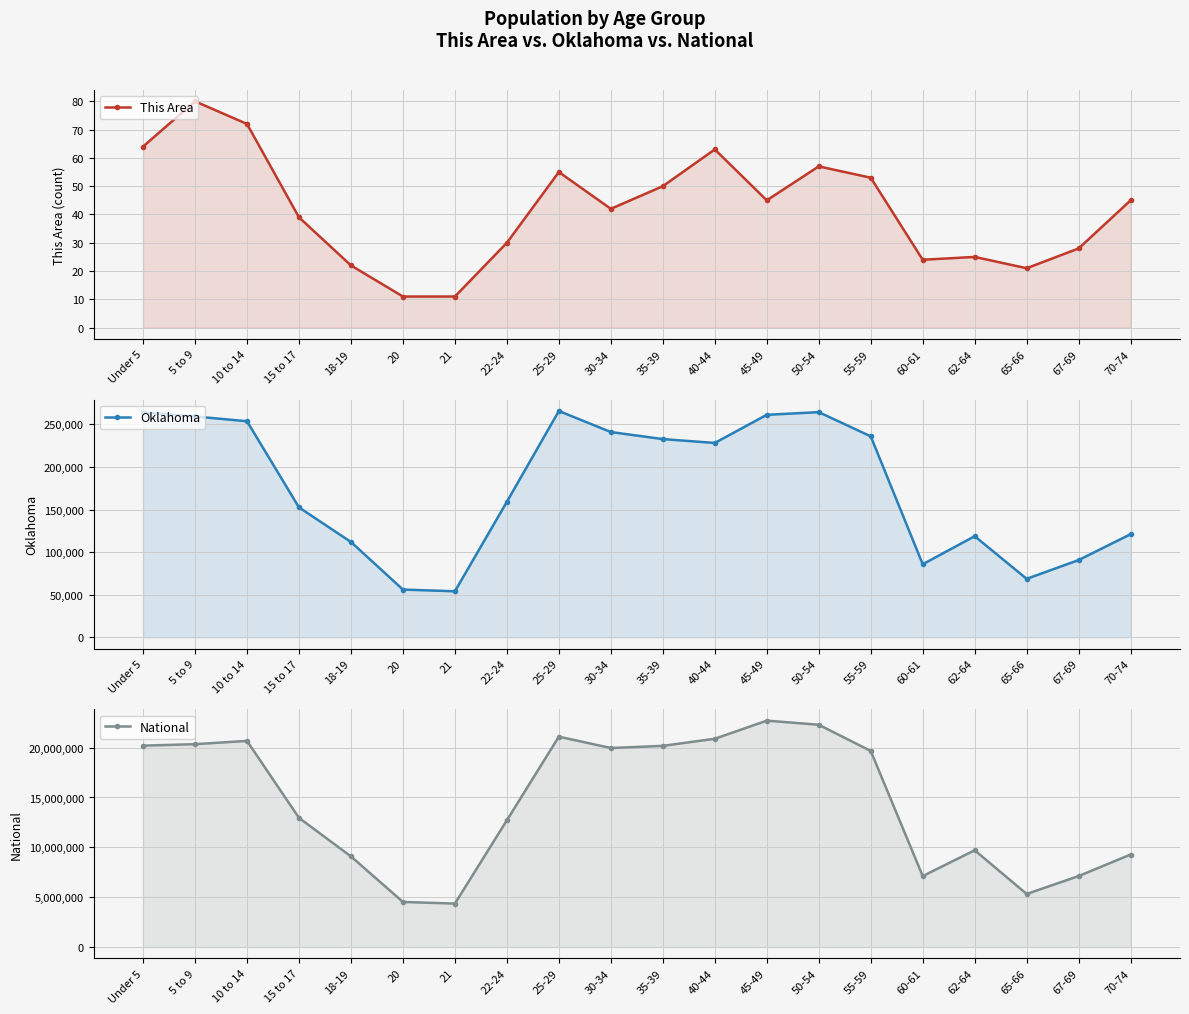

What is the label of the 3rd point from the right?

65-66